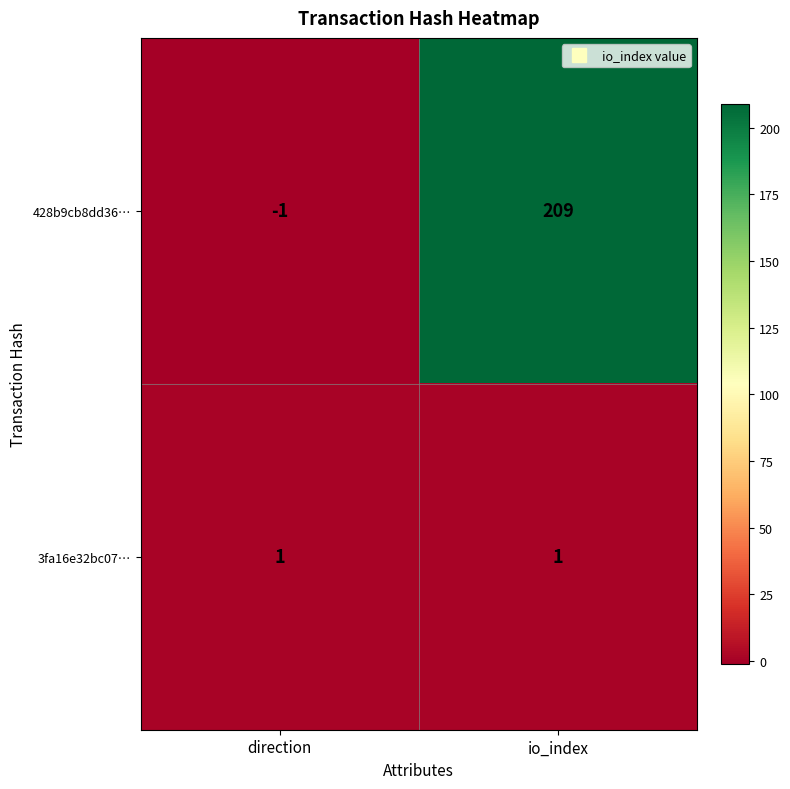

What is the spread (max minus min) of values at io_index?

208